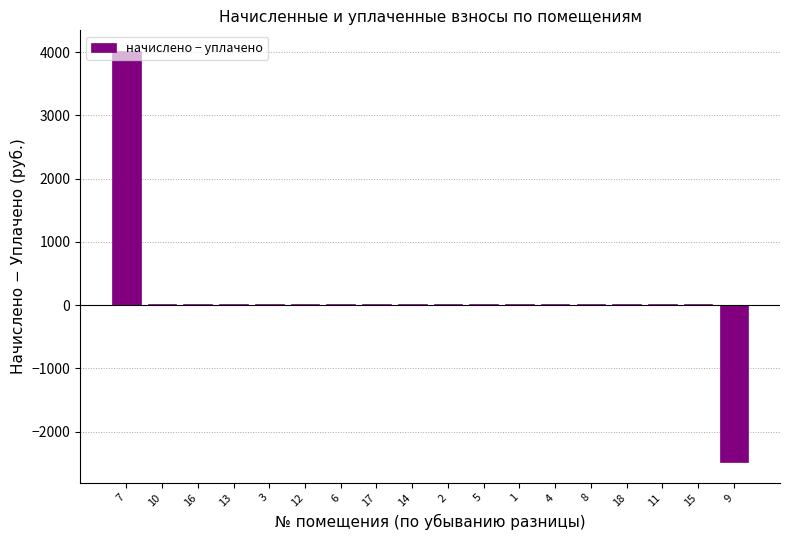

What value does the data have at 4?

16.7